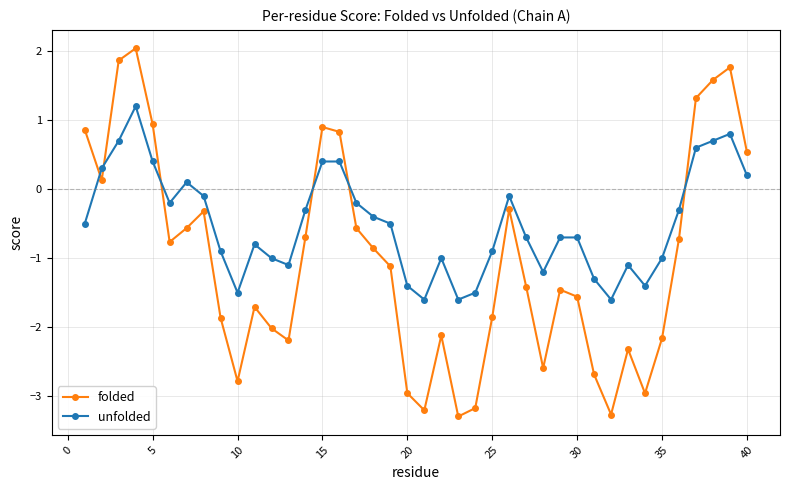

List the series in order of their peak value, lowest first.

unfolded, folded